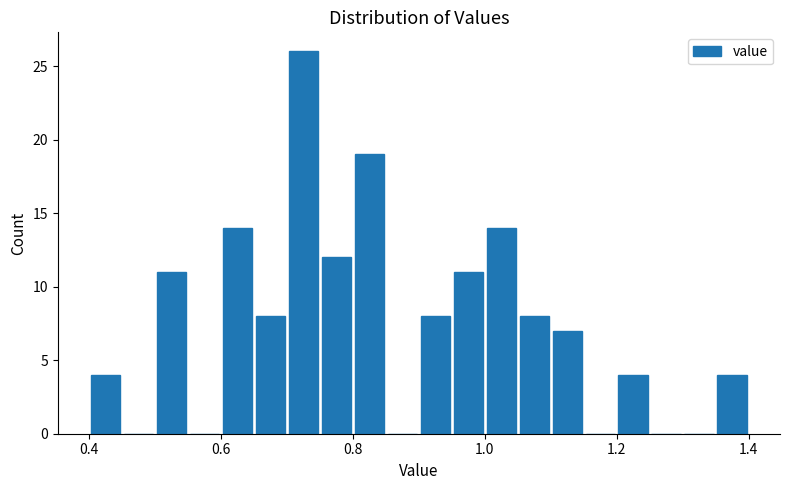

Read against the x-axis, roughly where is the centre of the tallest bar?

0.72